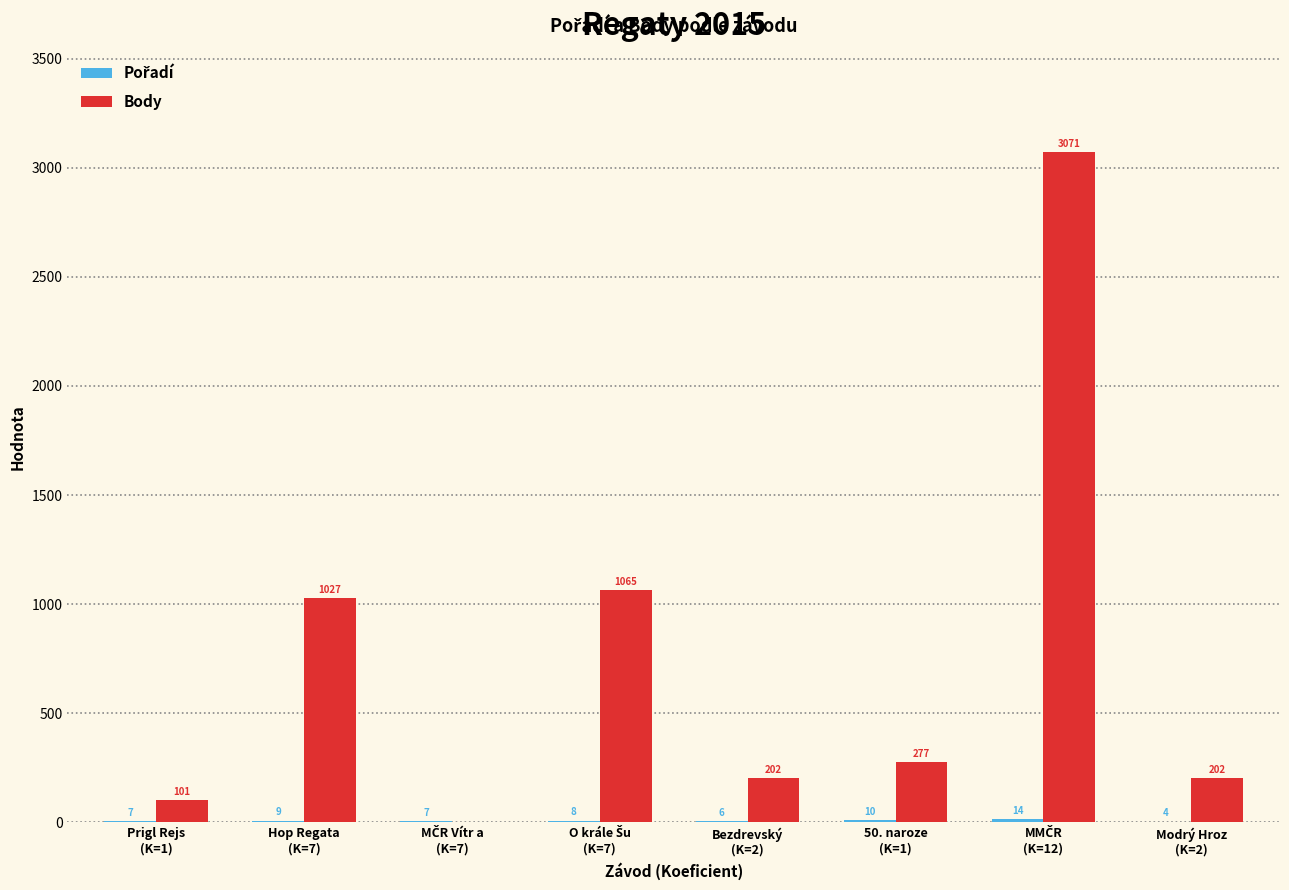

How many values in Body are above zero?

7